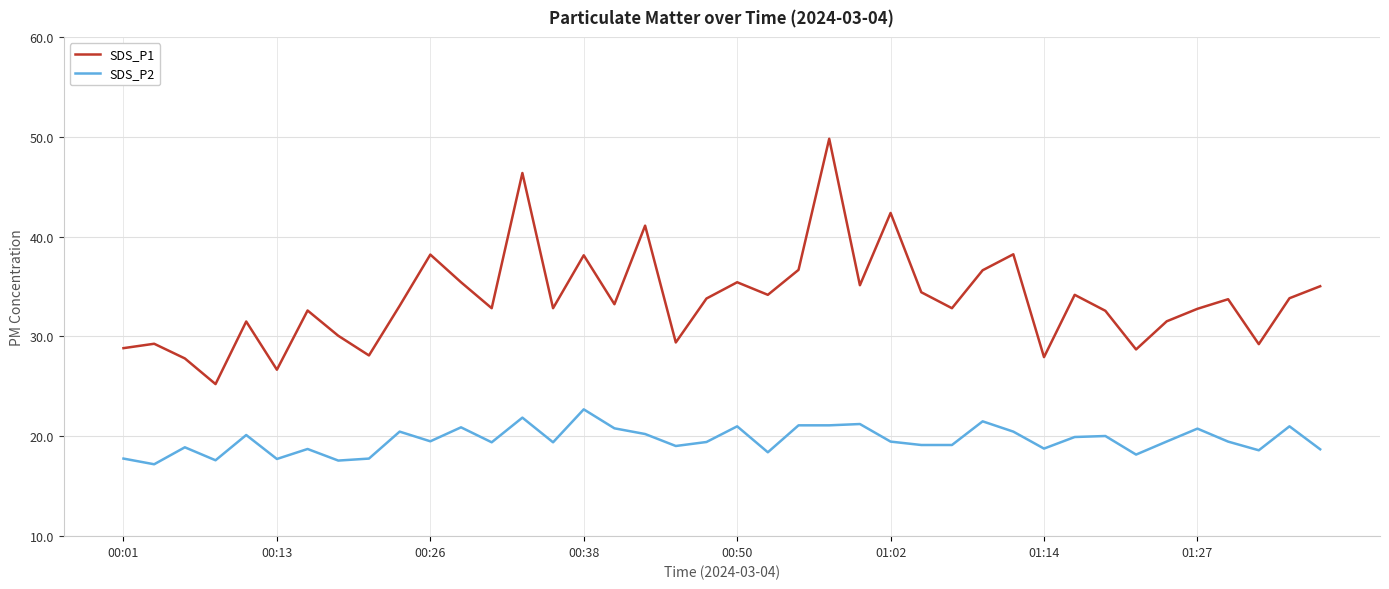

How many lines are shown in the chart?

2